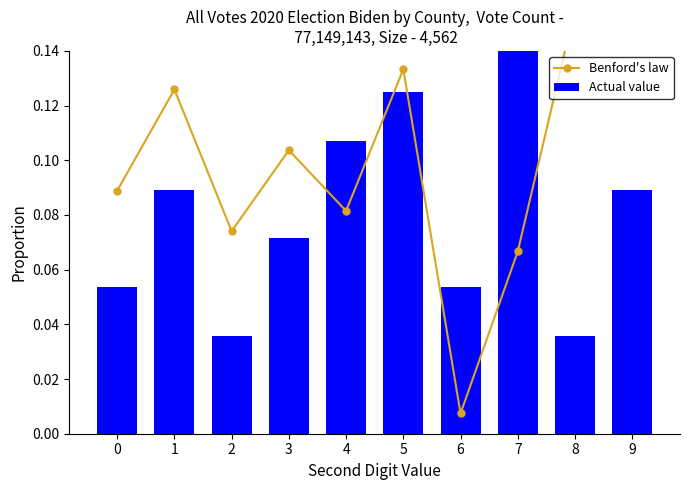

Are the bars horizontal?

No